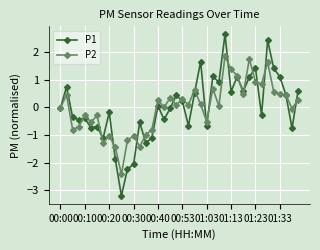

Which series has the largest range (max minus min)?

P1